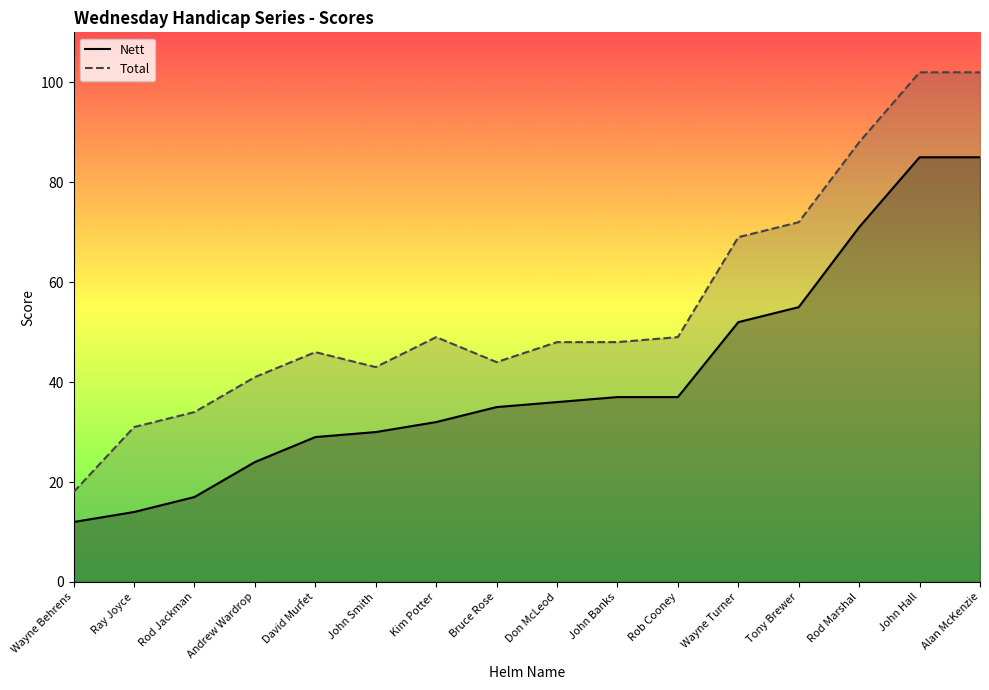

Does the chart display data point markers on the line(s)?

No